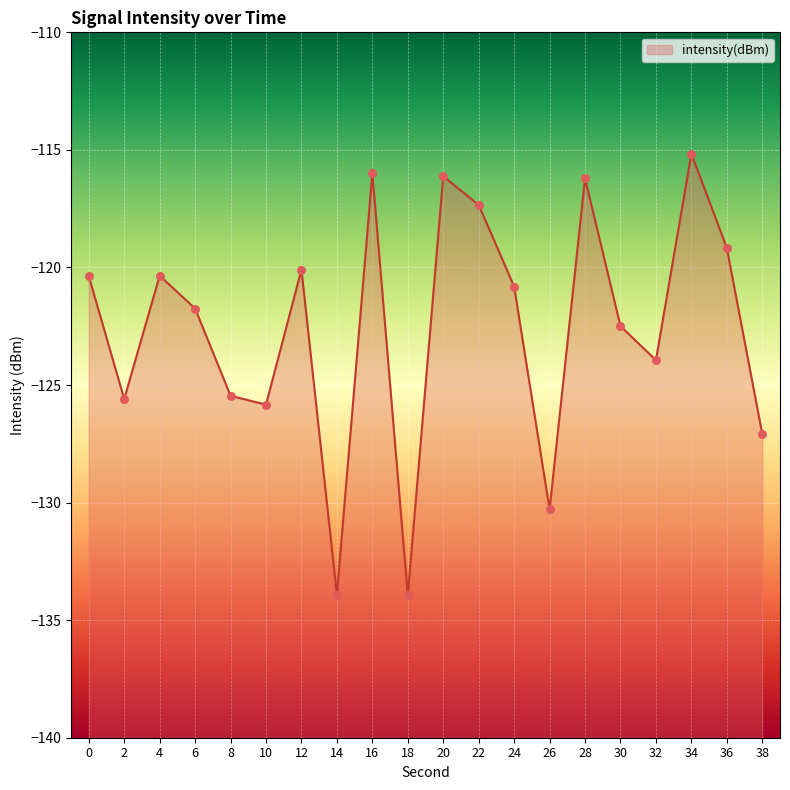

Between 18 and 30, which is larger?

30